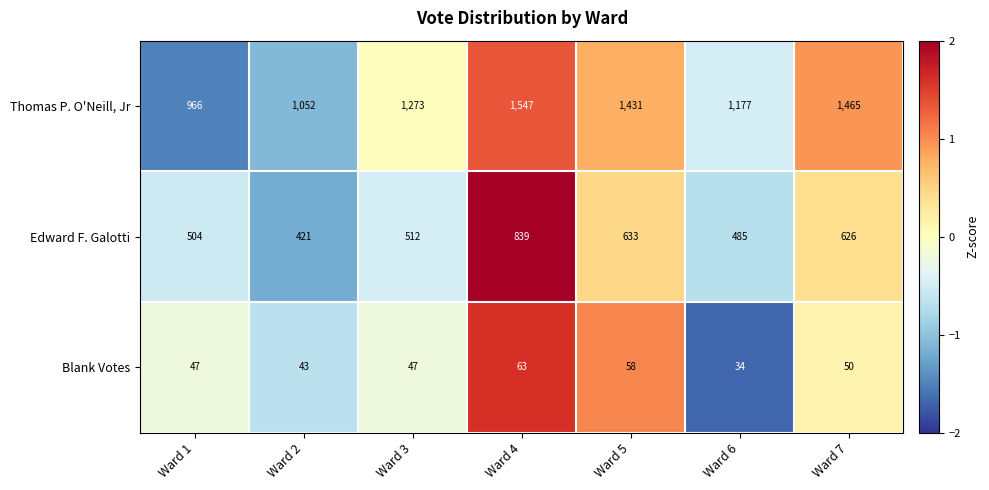

Reading left to right, list all the values displayed in this chart.

Thomas P. O'Neill, Jr: 966	1052	1273	1547	1431	1177	1465
Edward F. Galotti: 504	421	512	839	633	485	626
Blank Votes: 47	43	47	63	58	34	50